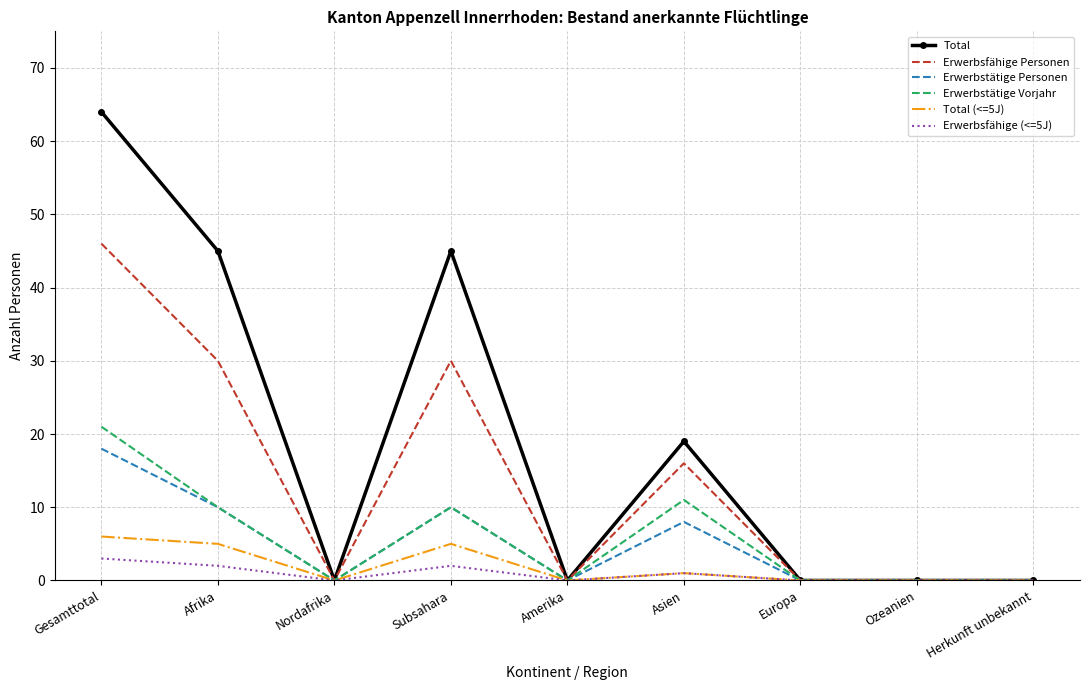

The value of Total at Asien is 13. True or false?

False